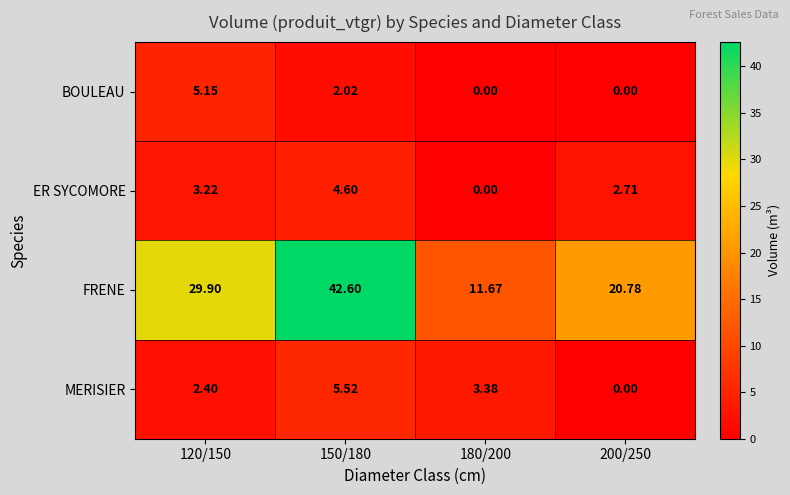

How many series are shown in this chart?

4